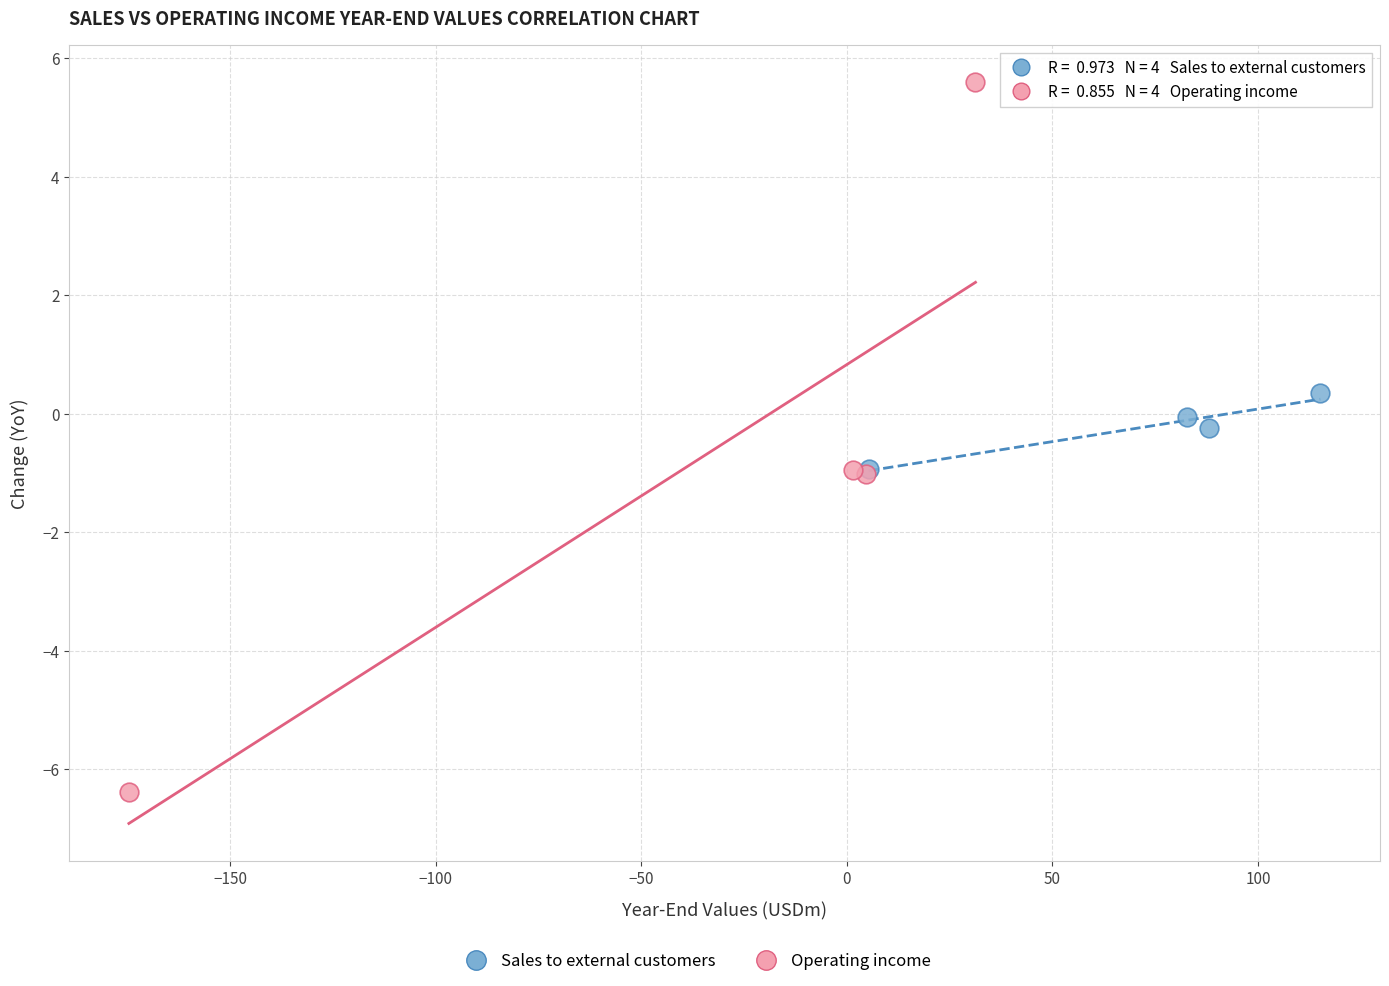

Which series has the largest Y range (max minus min)?

Operating income